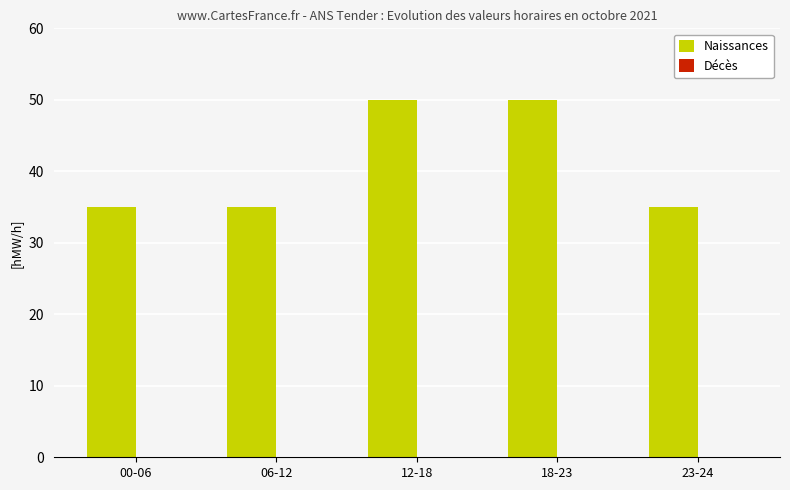

What is the sum of all values?

205